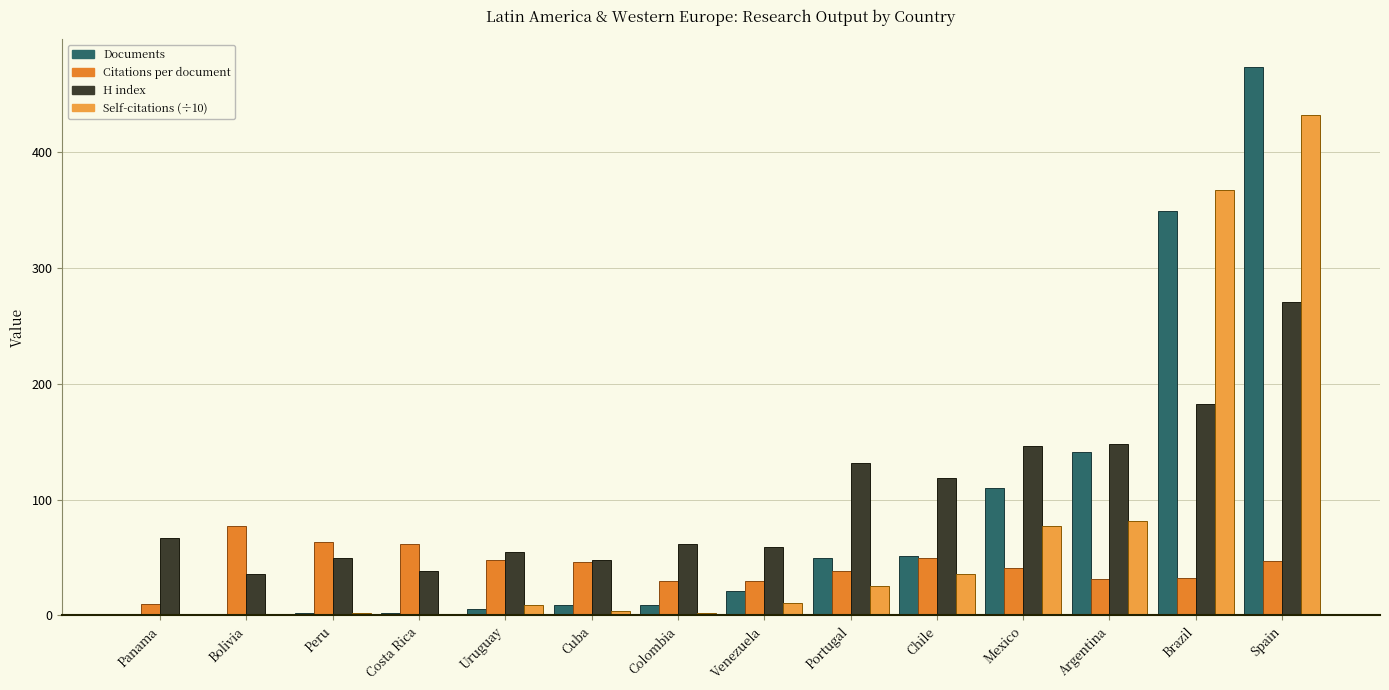

What is the average value of the Self-citations (÷10) series?

74.9